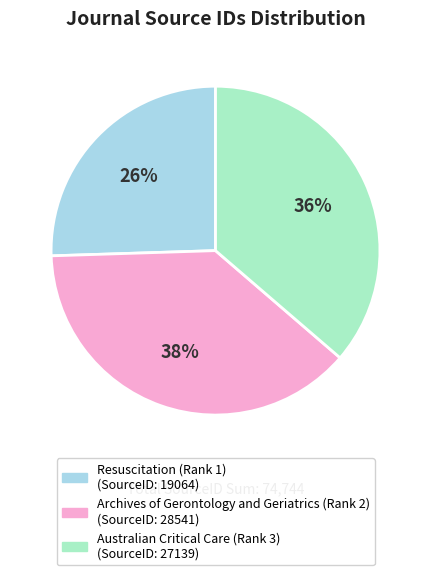

True or false: Australian Critical Care (Rank 3) accounts for 36% of the total.

True